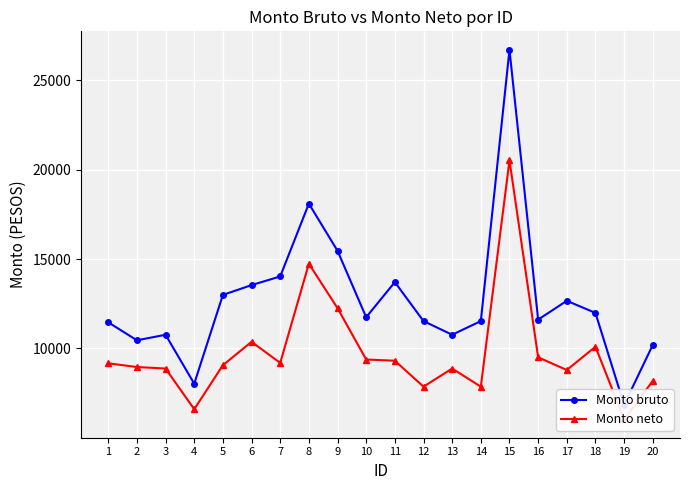

How many distinct data groups are displayed?

2